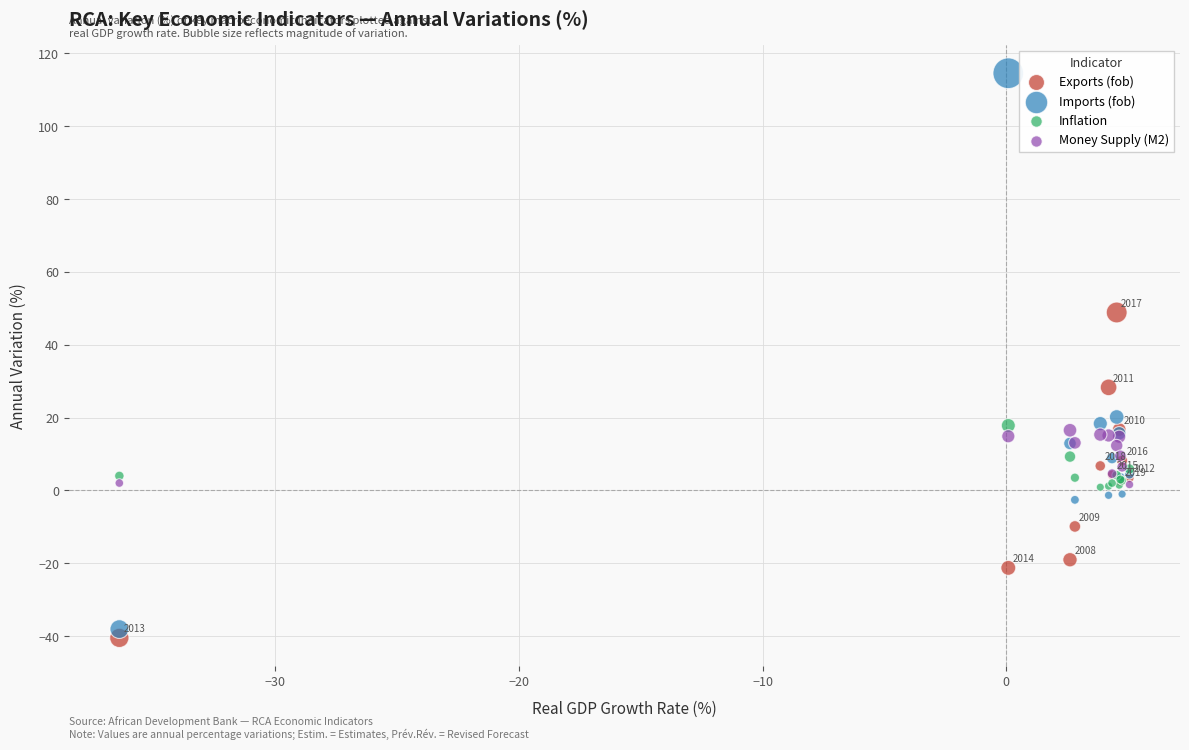

Across all series, what Y value is closest to 37?

28.3